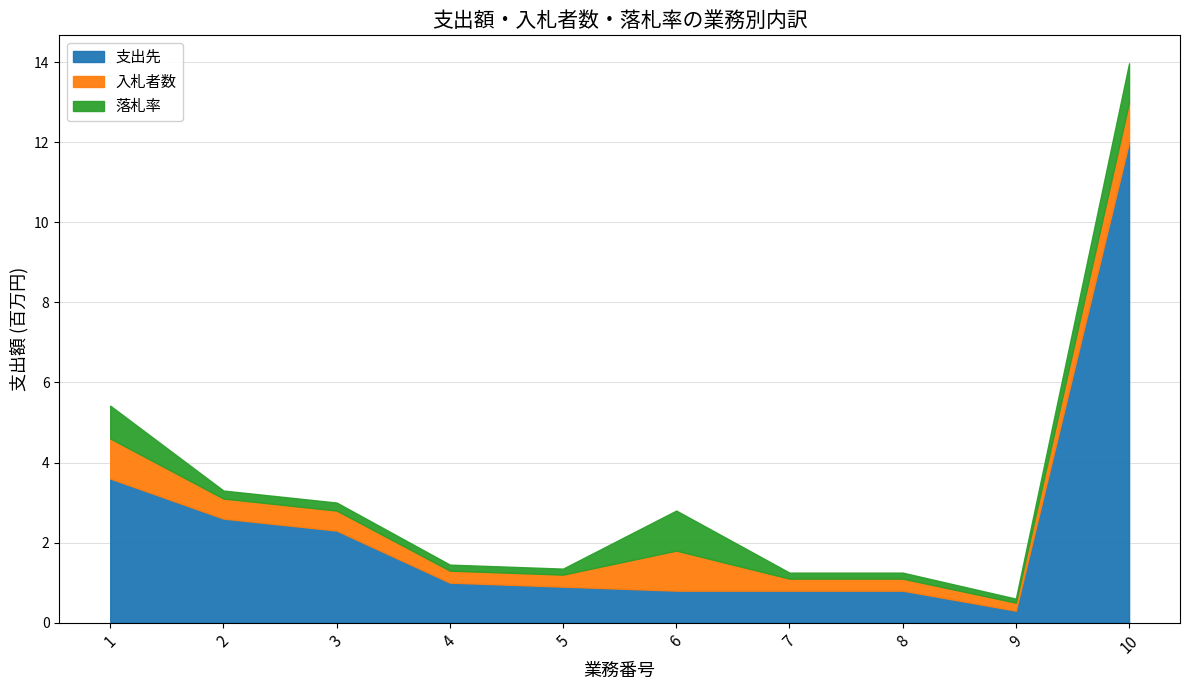

Where do 落札率 and 支出先 first cross each other?

5 and 6